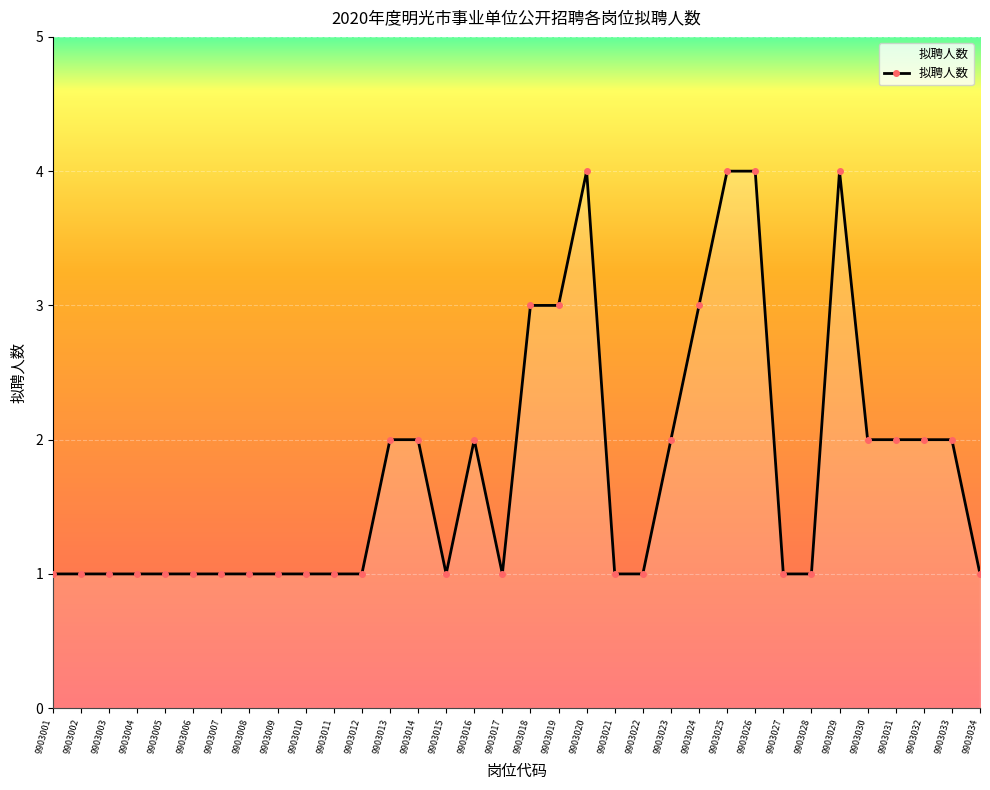

What is the sum of the values at 9903020 and 9903023?

6